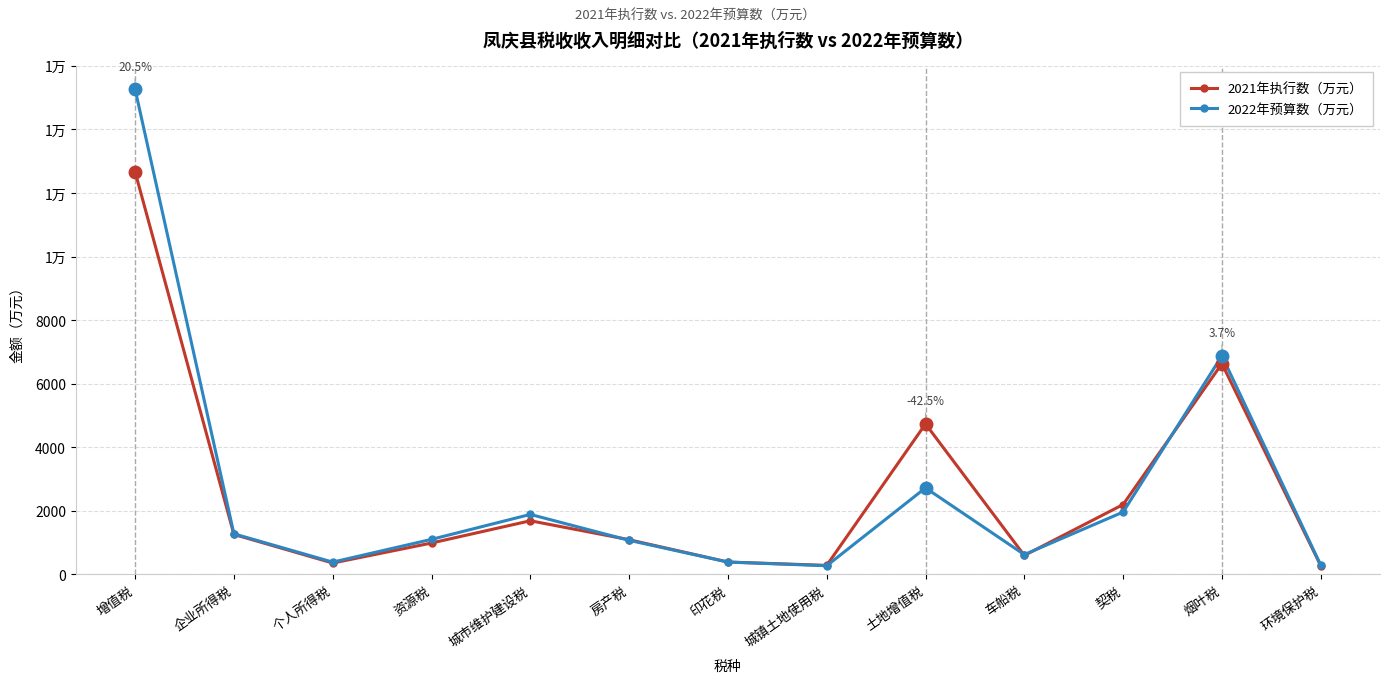

Does the chart have visible grid lines?

Yes